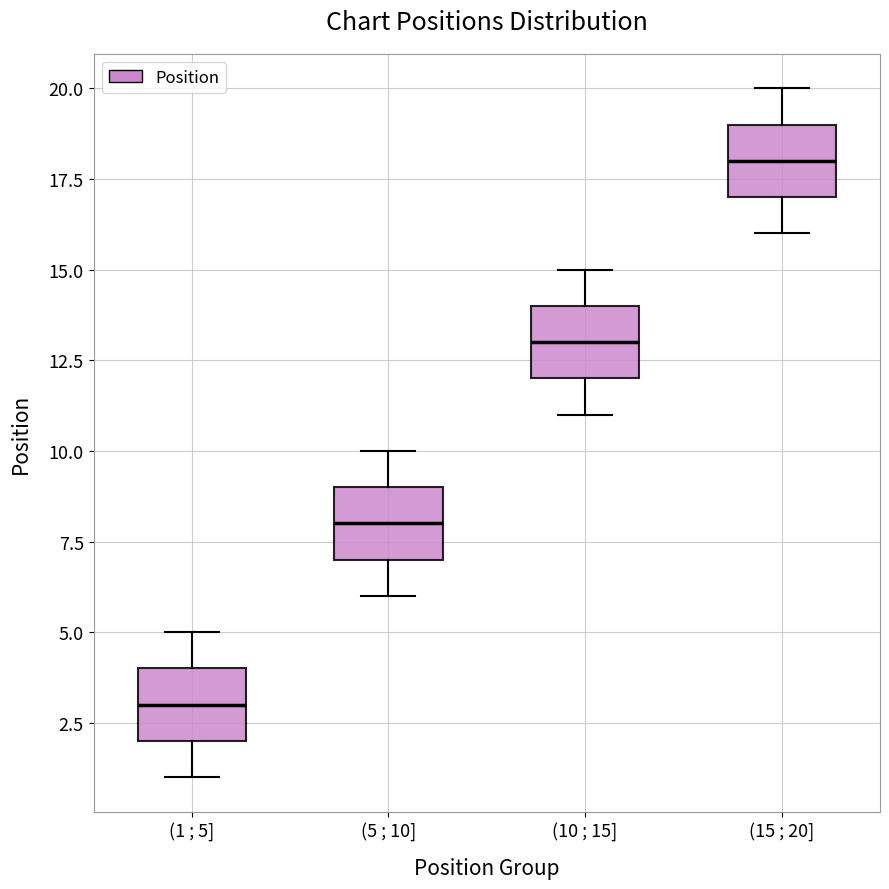

Where does the lower whisker of the box for (1 ; 5] end on the y-axis? The values are not printed on the chart, so give them approximately, as read against the axis.

1